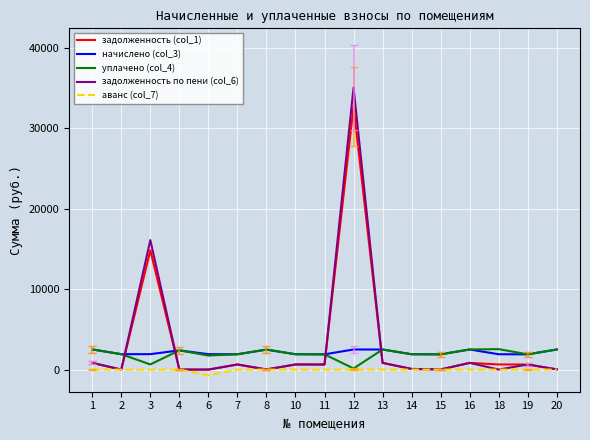

At how many categories does at least one series exceed 30886?

1